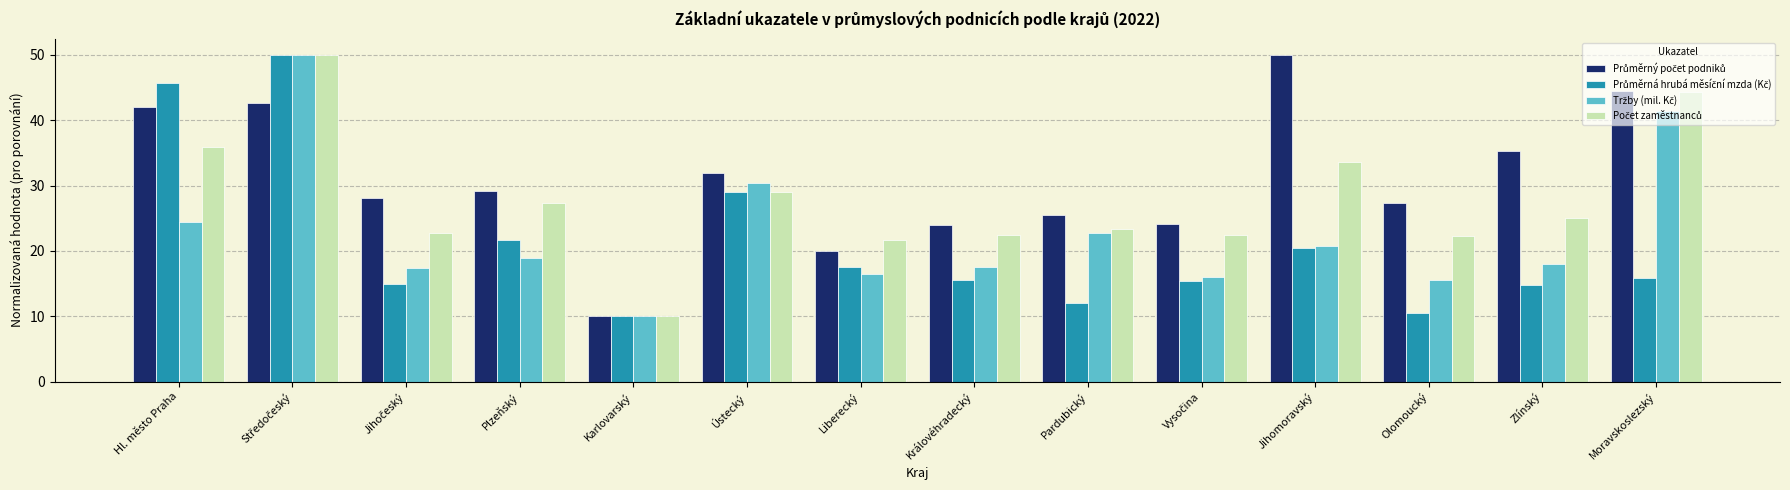

What is the maximum value shown in the chart?

50.0